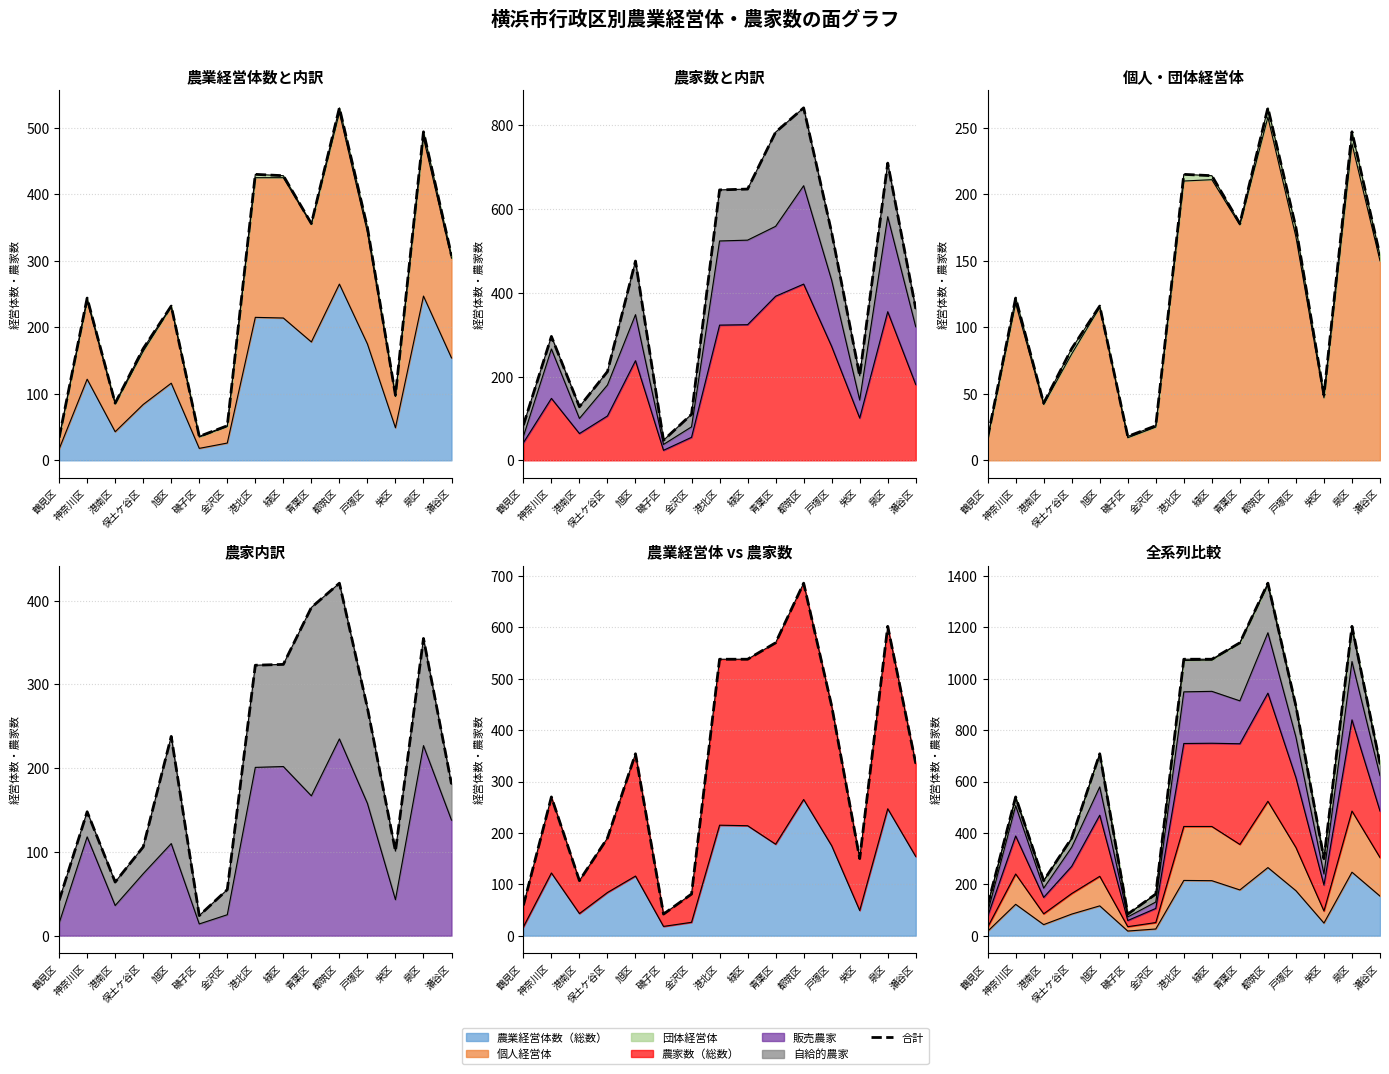

Reading left to right, extract all data points from this chart.

鶴見区=118	神奈川区=540	港南区=214	保土ケ谷区=380	旭区=708	磯子区=84	金沢区=162	港北区=1076	緑区=1076	青葉区=1140	都筑区=1372	戸塚区=894	栄区=300	泉区=1204	瀬谷区=670